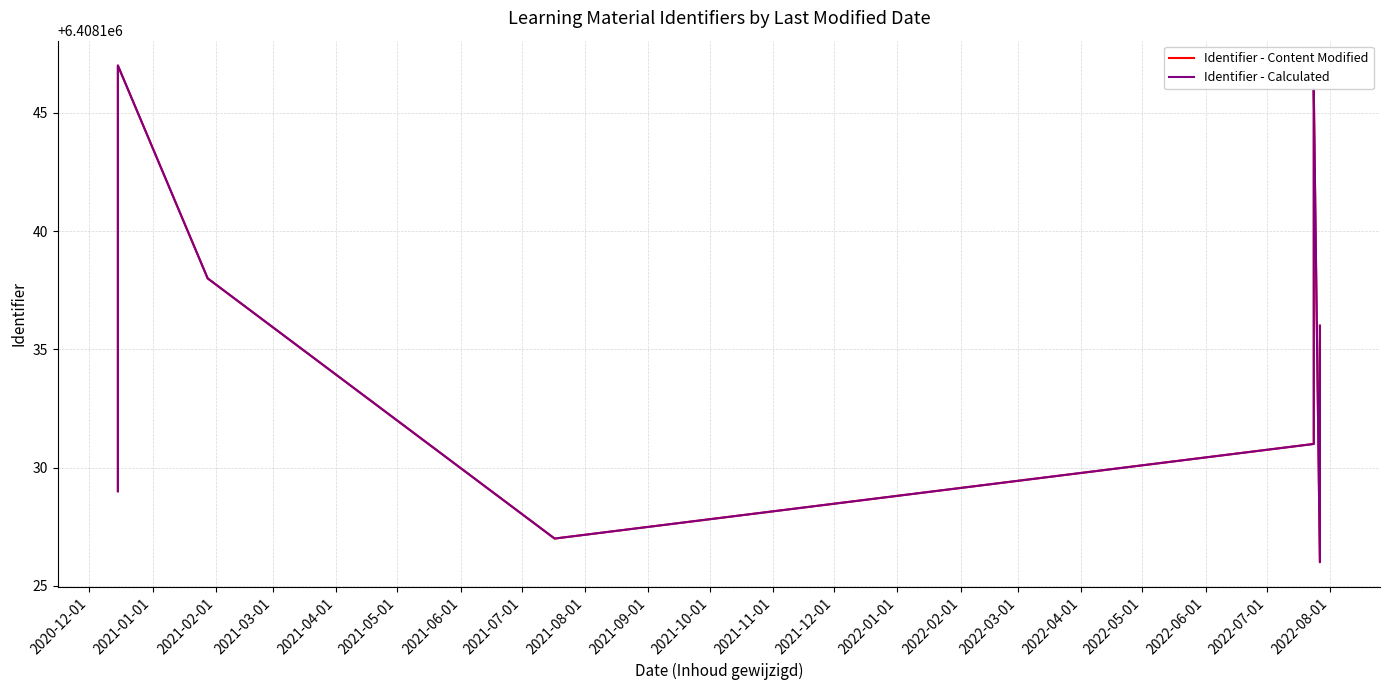

True or false: Identifier - Calculated and Identifier - Content Modified intersect in this chart.

False